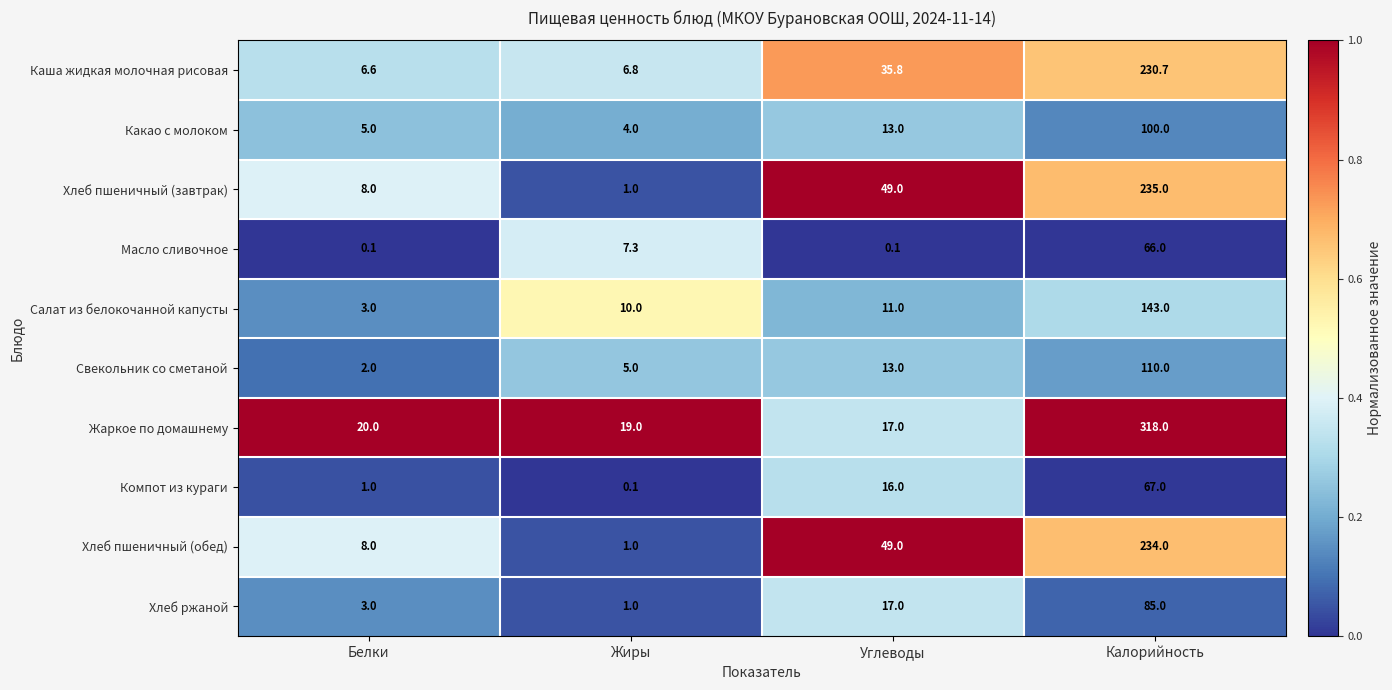

At Калорийность, list the series in order from largest to smallest.

Жаркое по домашнему, Хлеб пшеничный (завтрак), Хлеб пшеничный (обед), Каша жидкая молочная рисовая, Салат из белокочанной капусты, Свекольник со сметаной, Какао с молоком, Хлеб ржаной, Компот из кураги, Масло сливочное